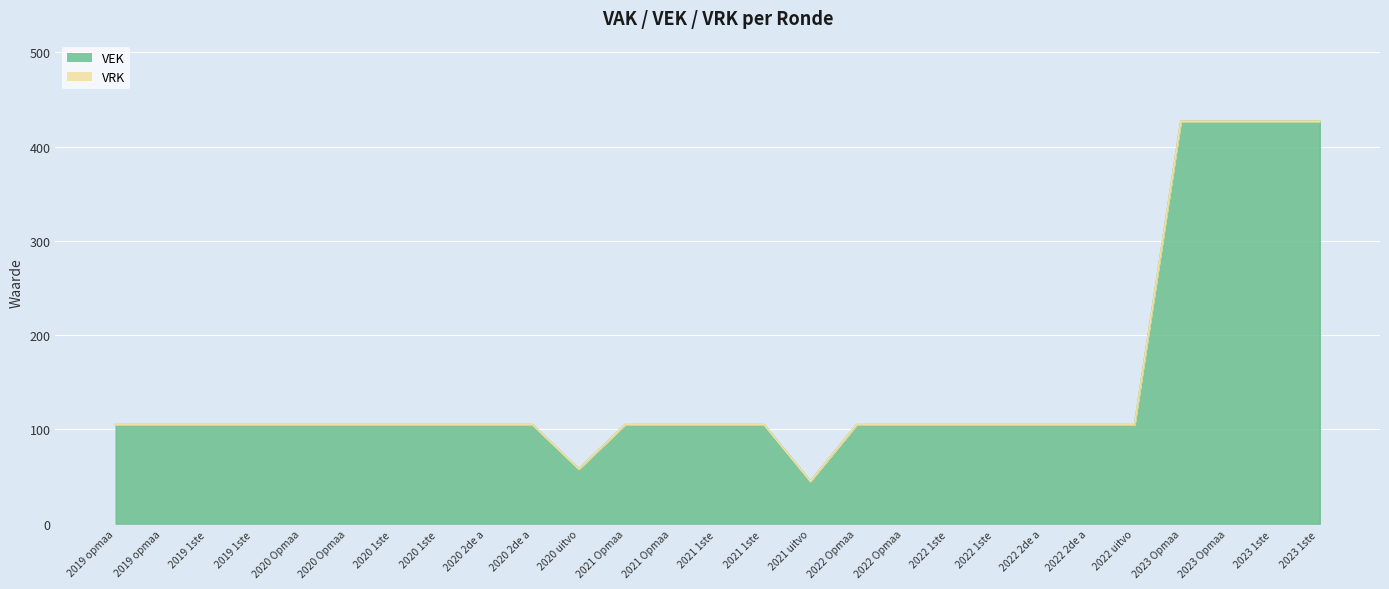

What is the label of the 12th point from the left?

2021 Opmaa